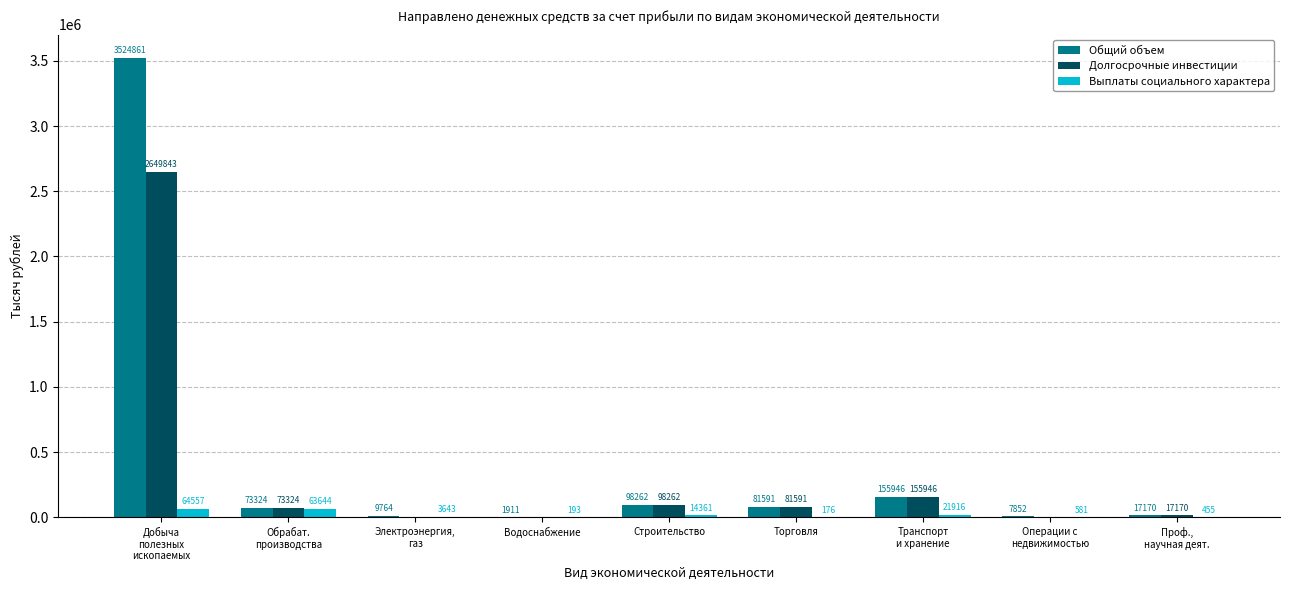

Are the bars grouped side by side (vs. stacked)?

Yes